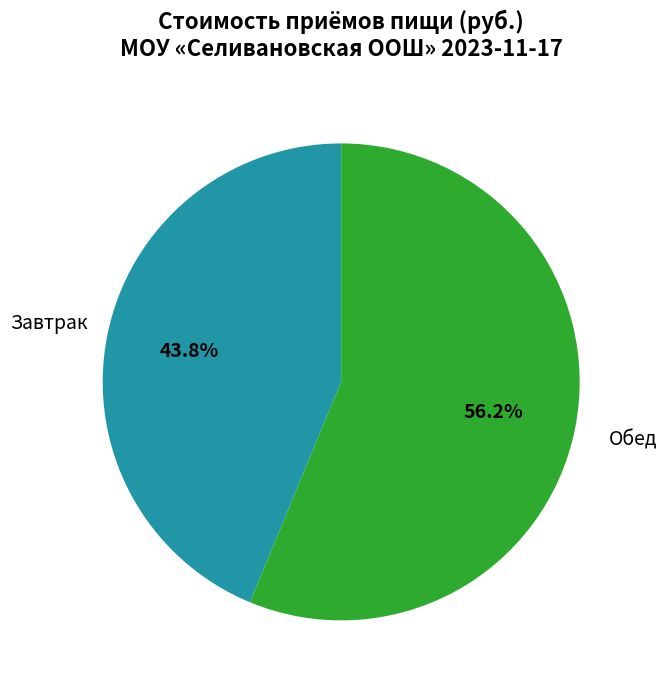

Is there any slice that represents more than half of the pie?

Yes